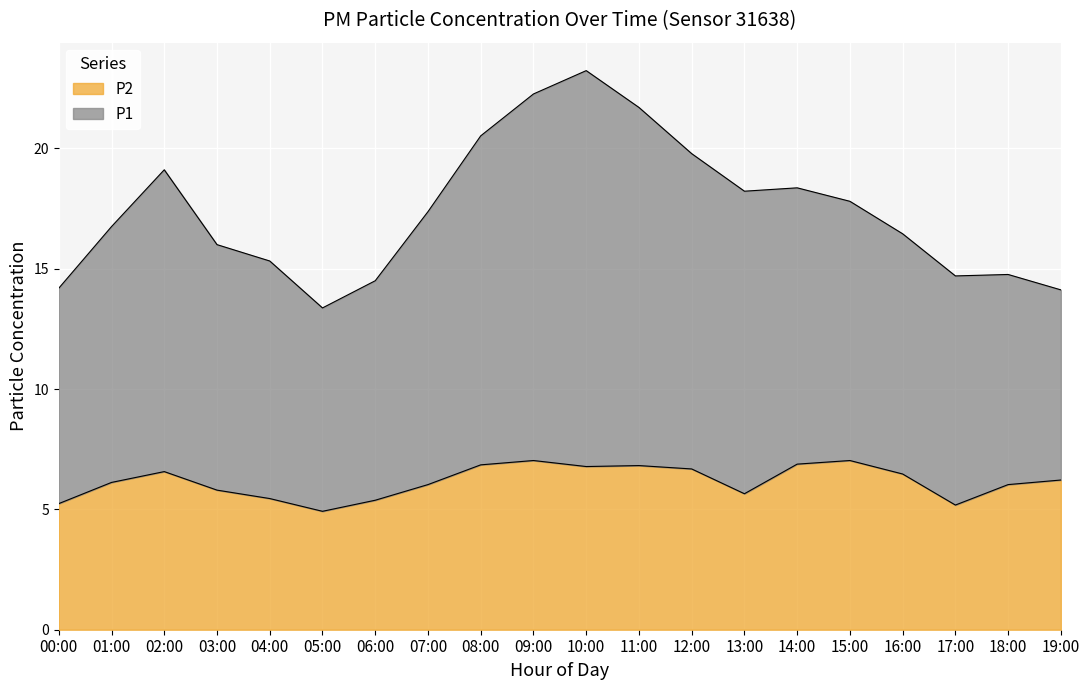

What is the label of the 12th point from the left?

11:00